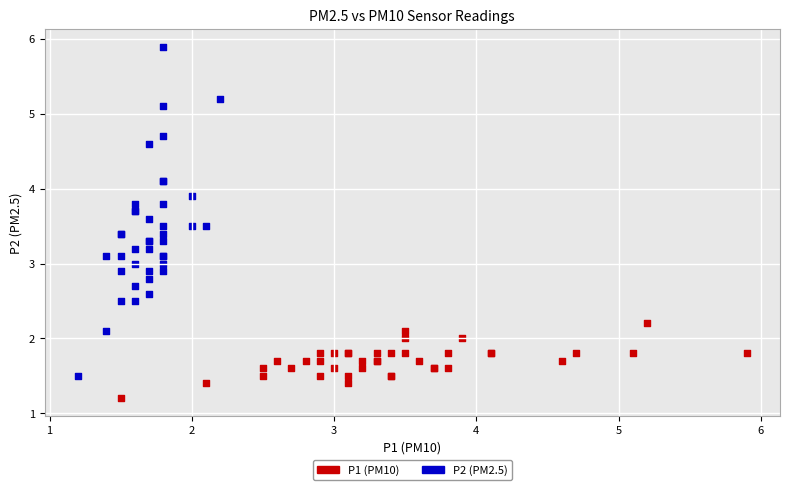

What are all the series names shown in the legend?

P1 (PM10), P2 (PM2.5)